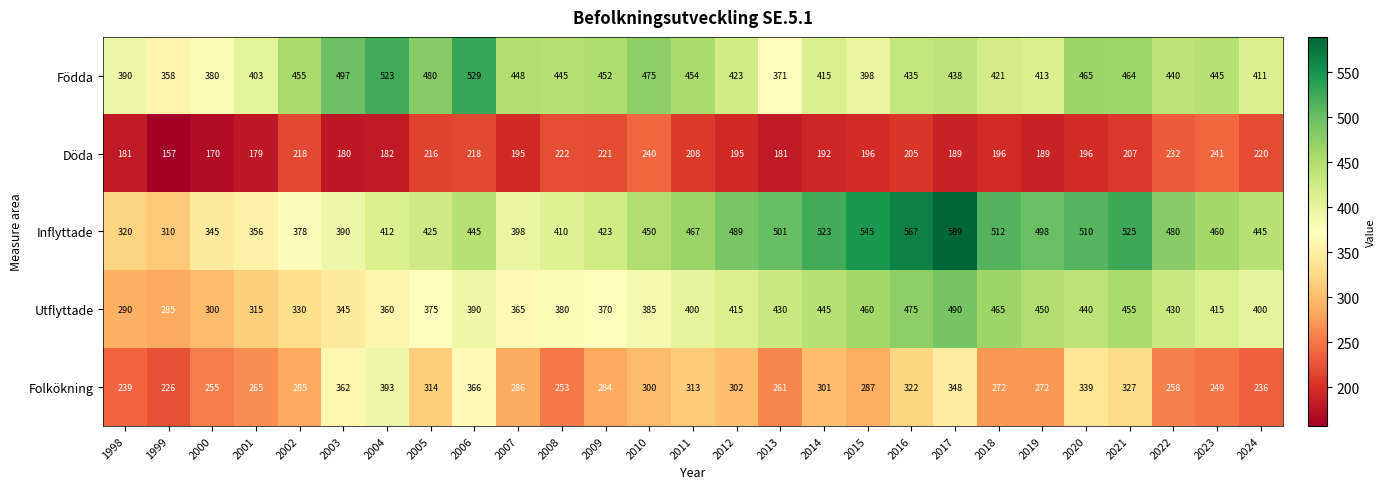

True or false: Inflyttade has a value of 310 at 1999.

True